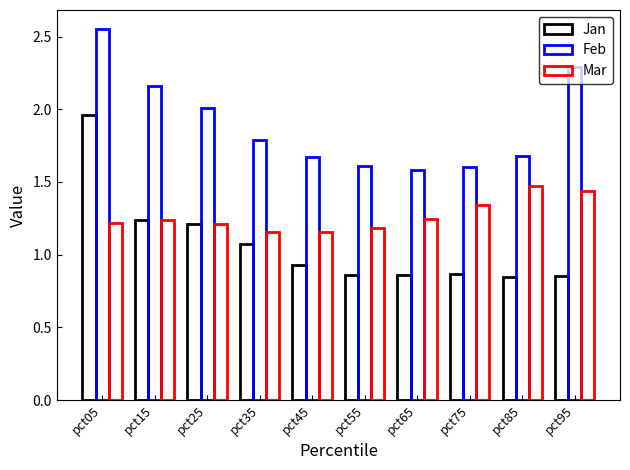

How many bars are there in total?

30